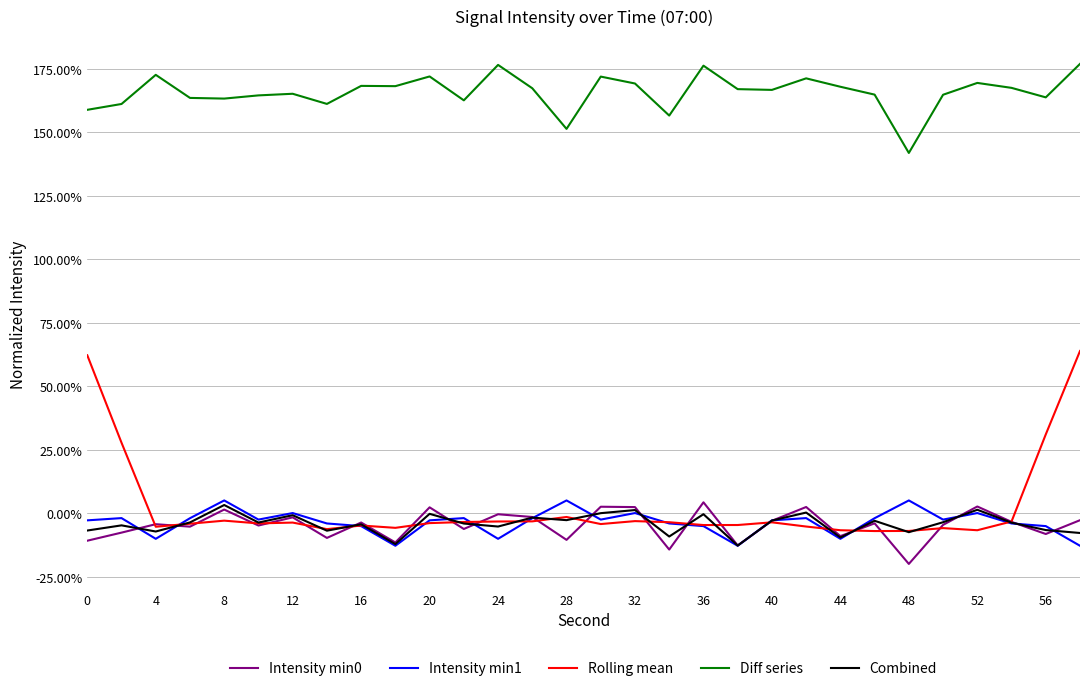

True or false: Intensity min1 and Diff series cross at least once.

False